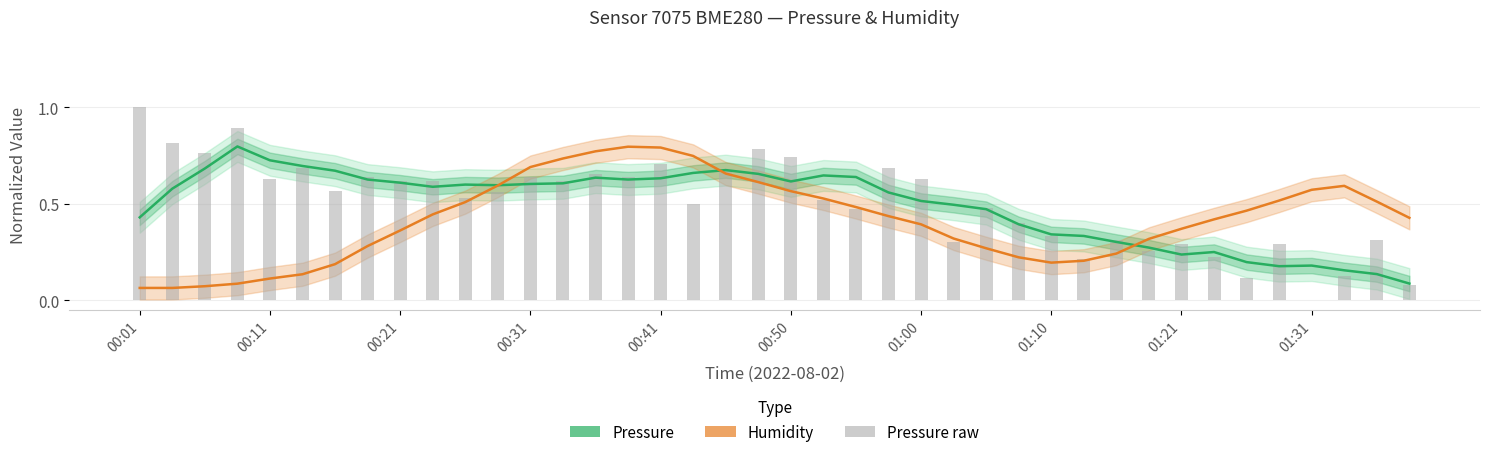

Does the chart contain stacked bars?

No